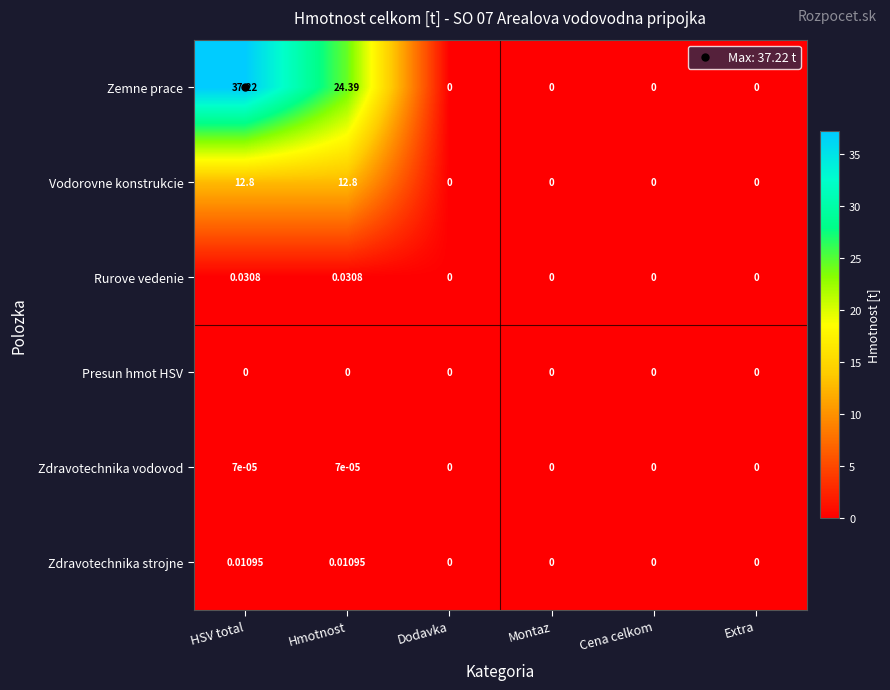

At which category is the sum across all series the highest?

HSV total